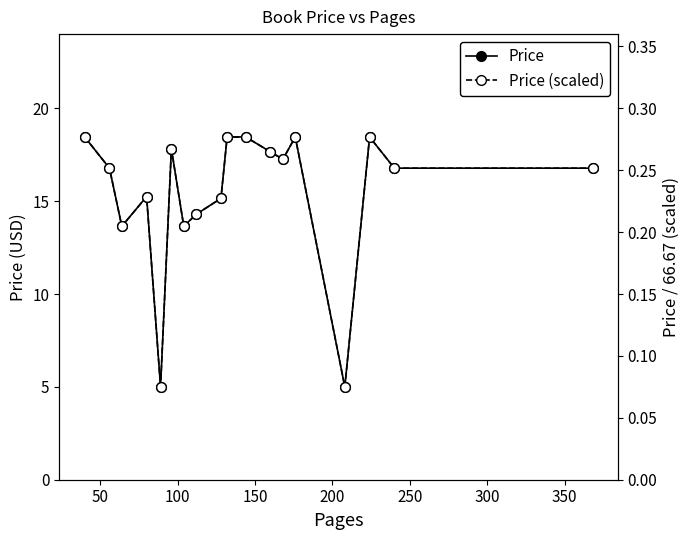

True or false: Price has more than 0 interior local peaks.

True